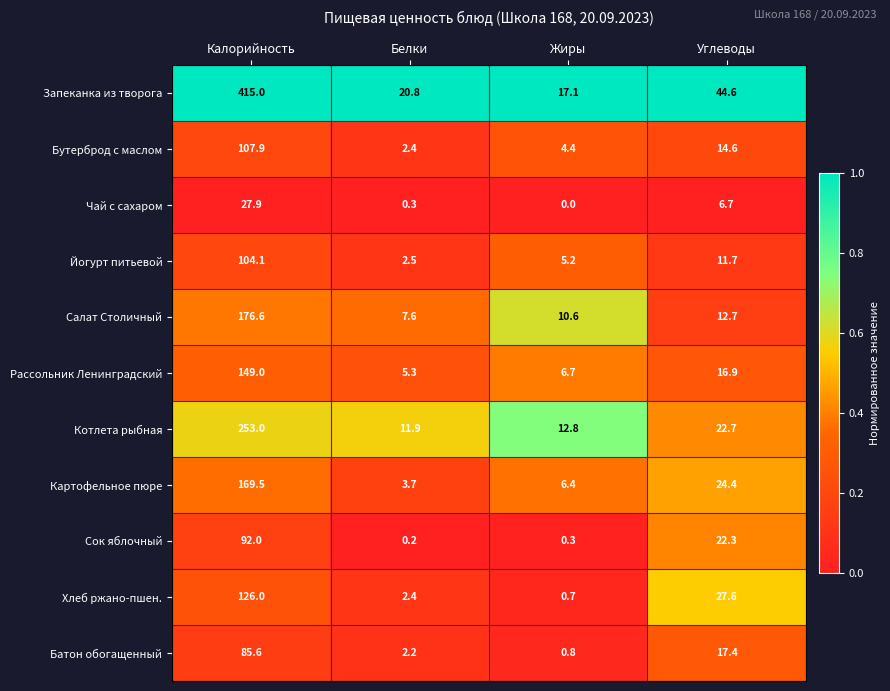

Where is Сок яблочный nearest to the value 46?

Углеводы